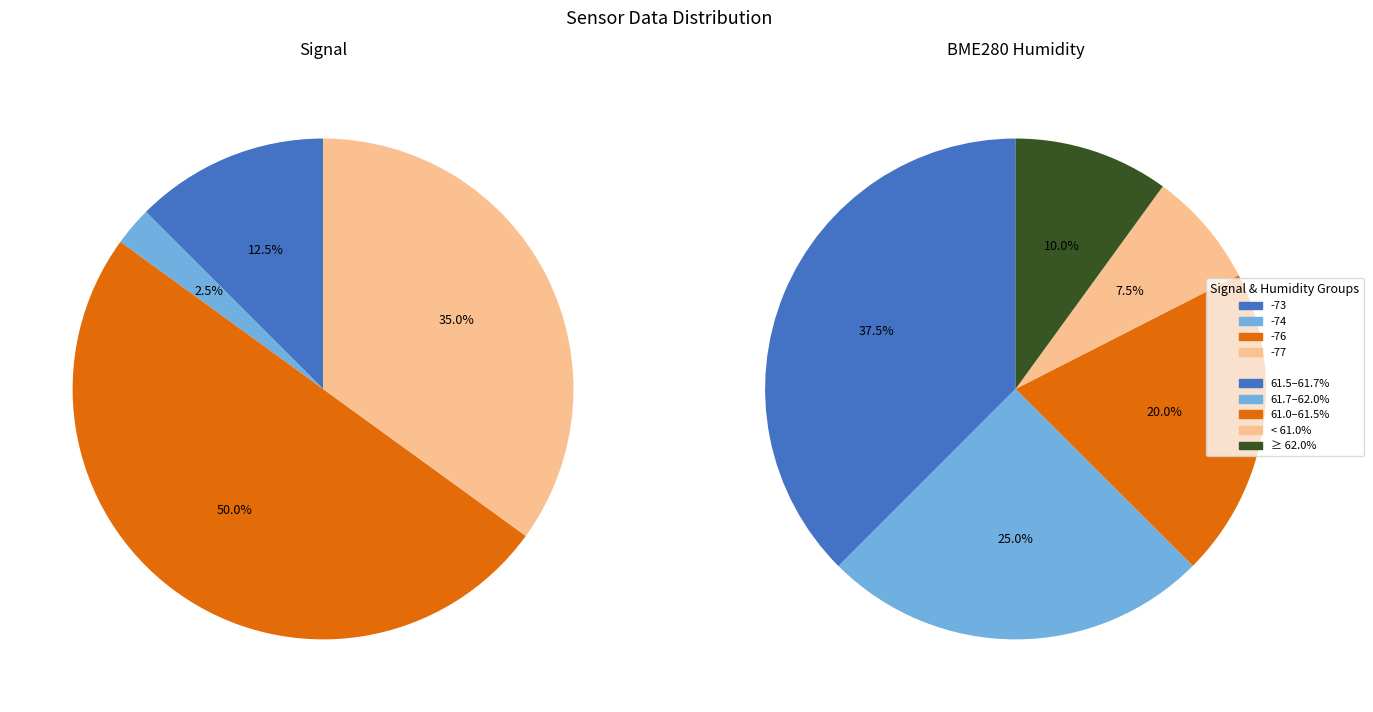

Is there any slice that represents more than half of the pie?

No